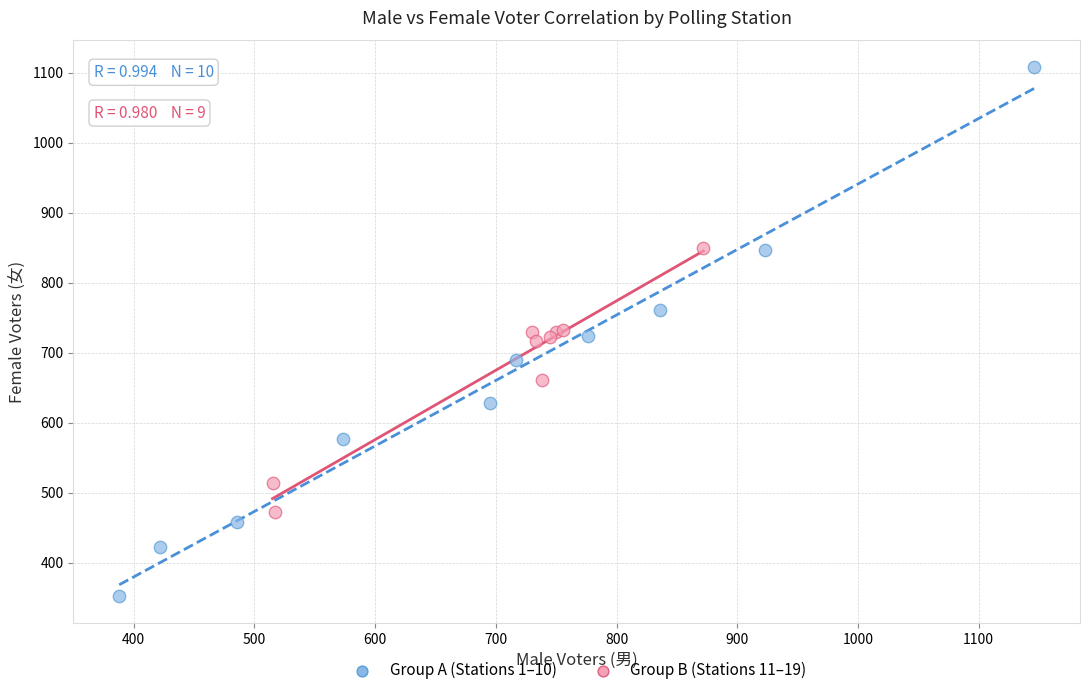

Which series contains the lowest Y value?

Group A (Stations 1–10)